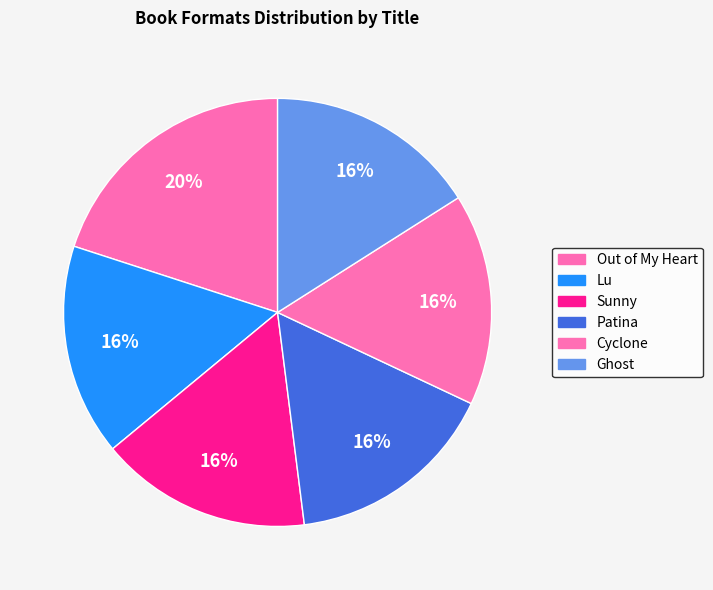

Count the number of slices in the pie.

6